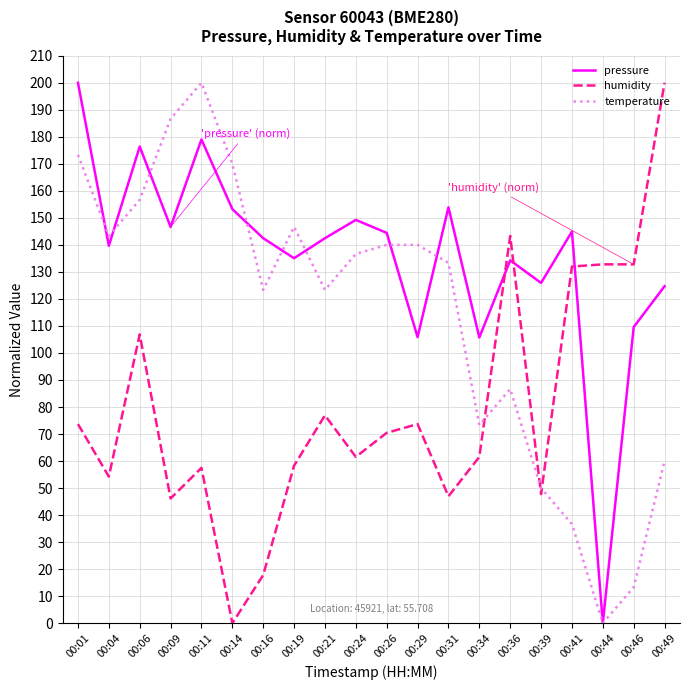

What is the sum of the temperature values at 00:24 and 00:31?

270.0